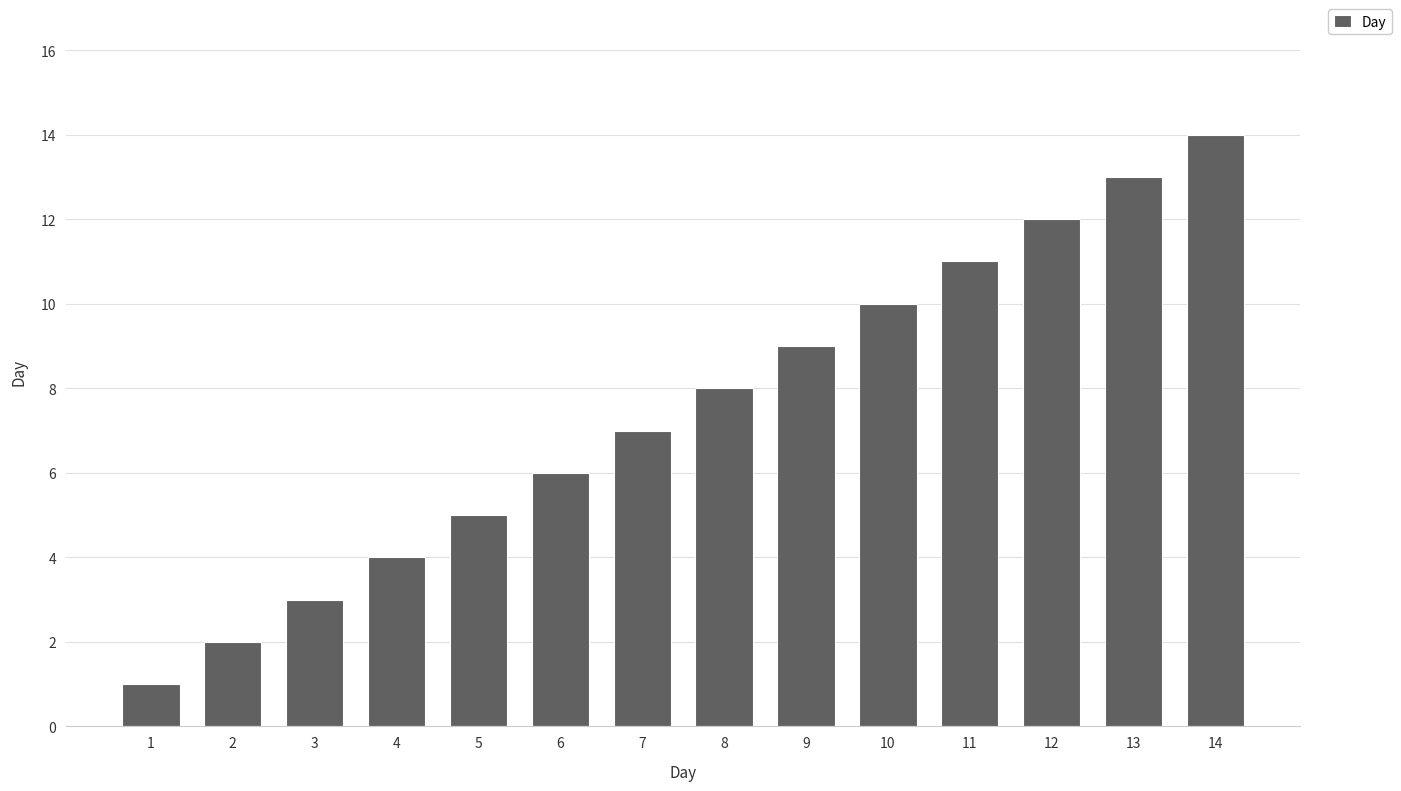

What is the sum of all values?

105